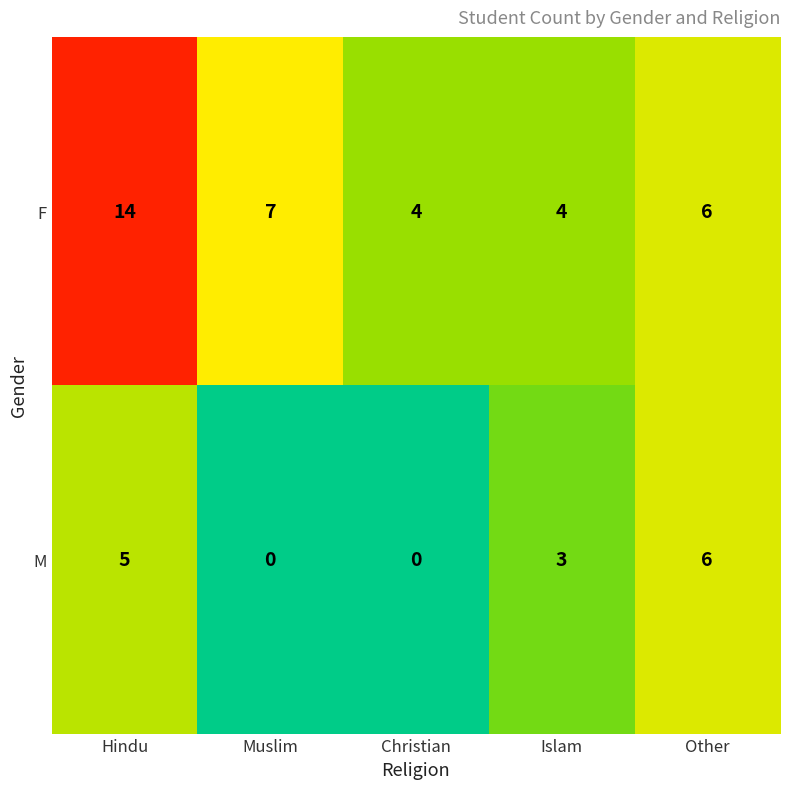

Rank the series by their average value, from highest to lowest.

F, M